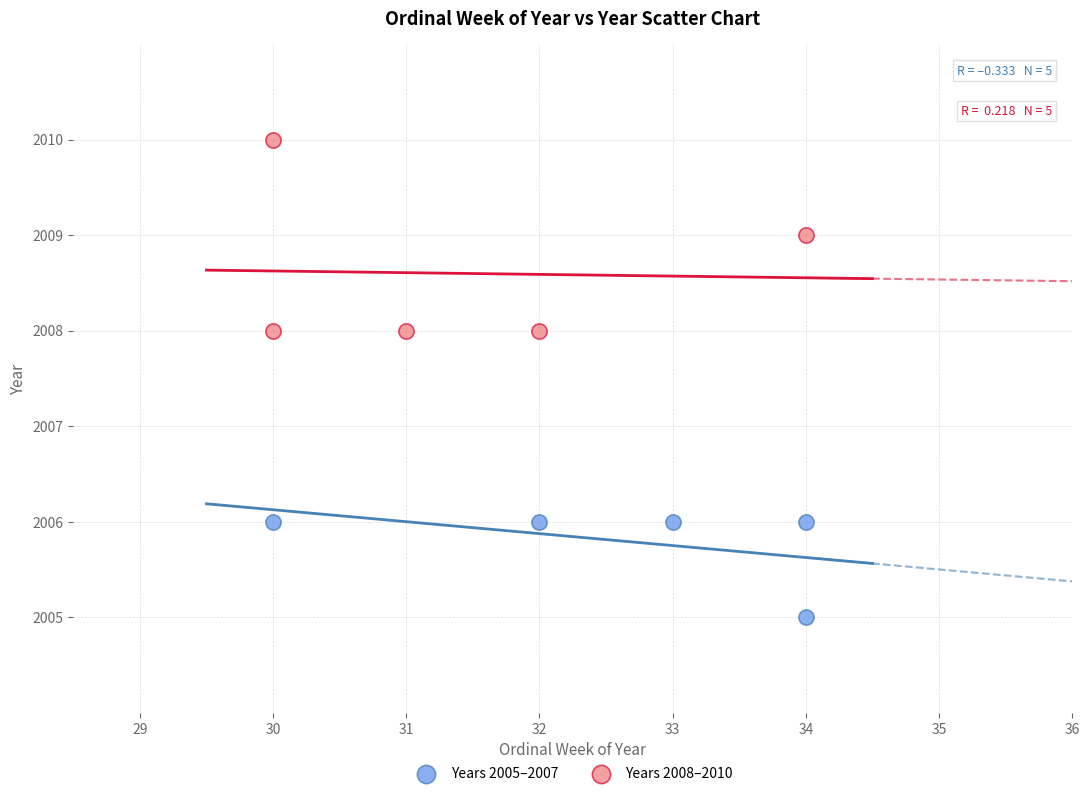

What are all the series names shown in the legend?

Years 2005–2007, Years 2008–2010